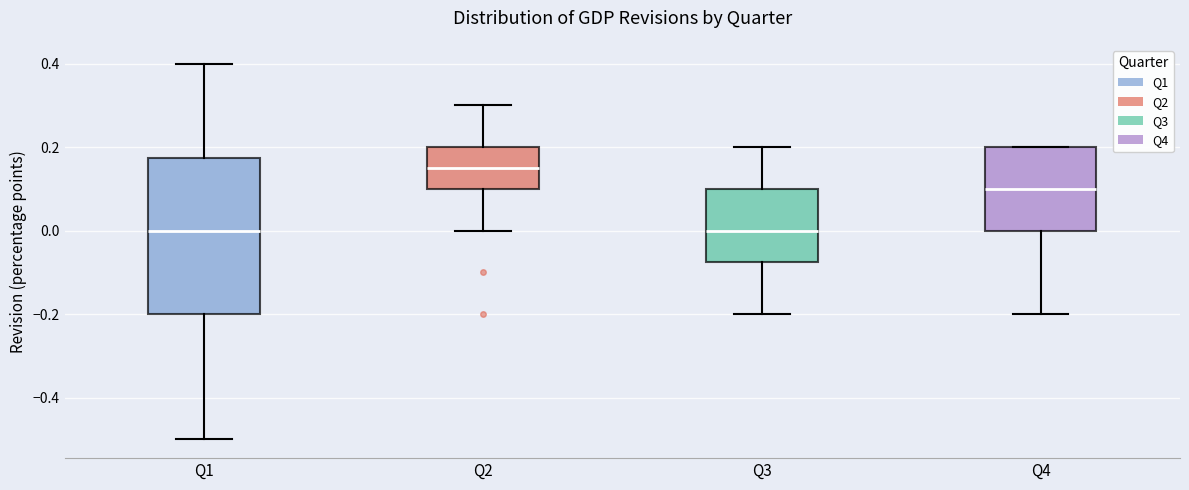

Where is the lower edge of the box for Q1 on the y-axis? The values are not printed on the chart, so give them approximately, as read against the axis.

-0.20